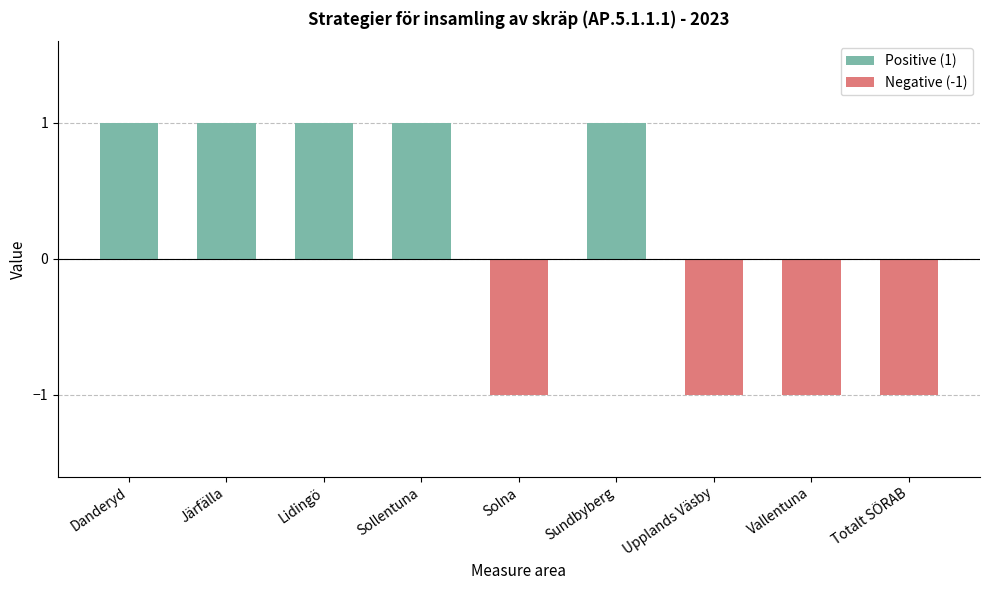

Is the value of Positive (1) at Lidingö greater than the value of Negative (-1) at Järfälla?

Yes